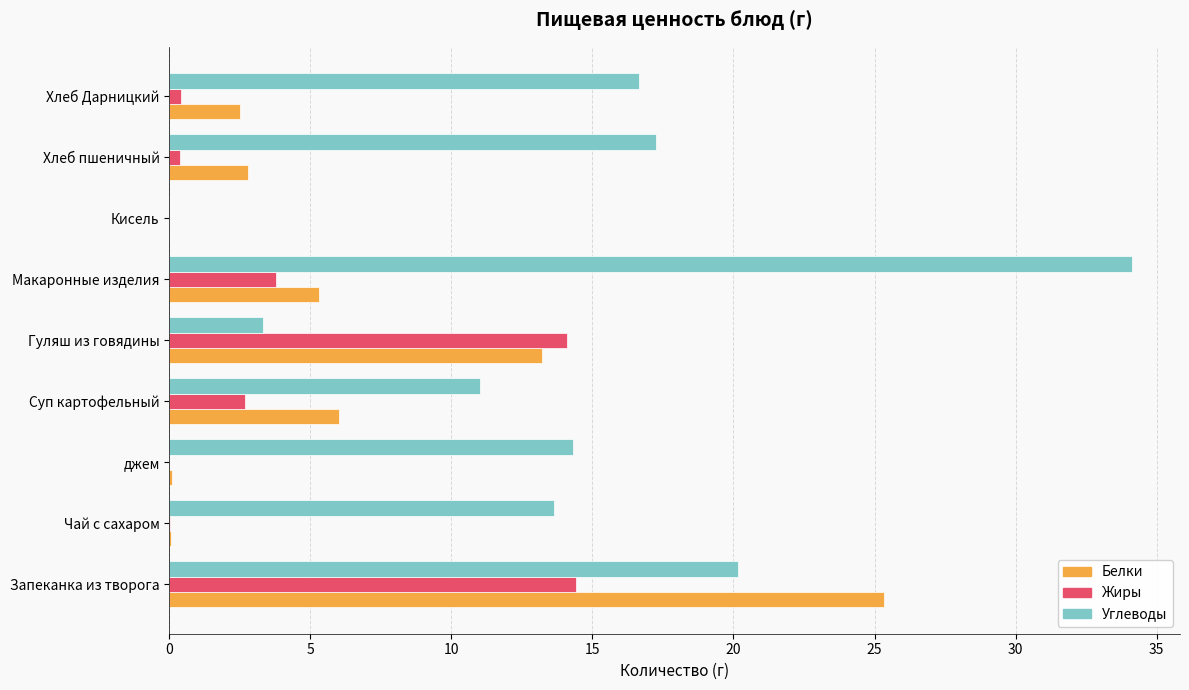

At which label is Жиры closest to 7?

Макаронные изделия